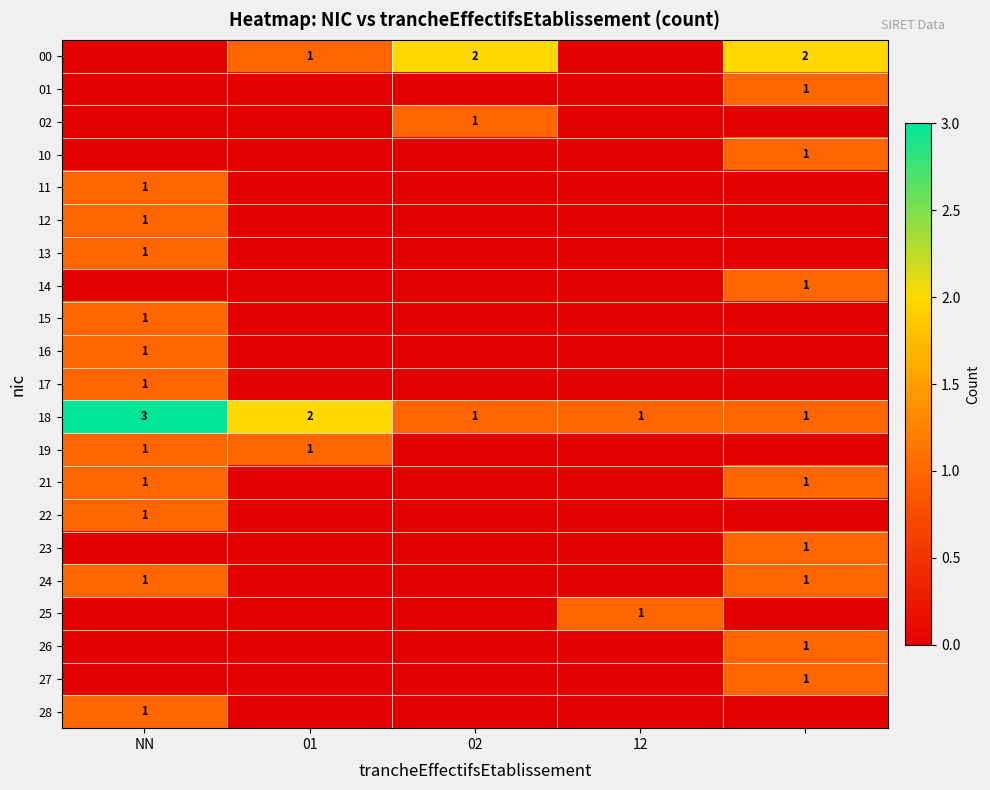

How many distinct data groups are displayed?

21